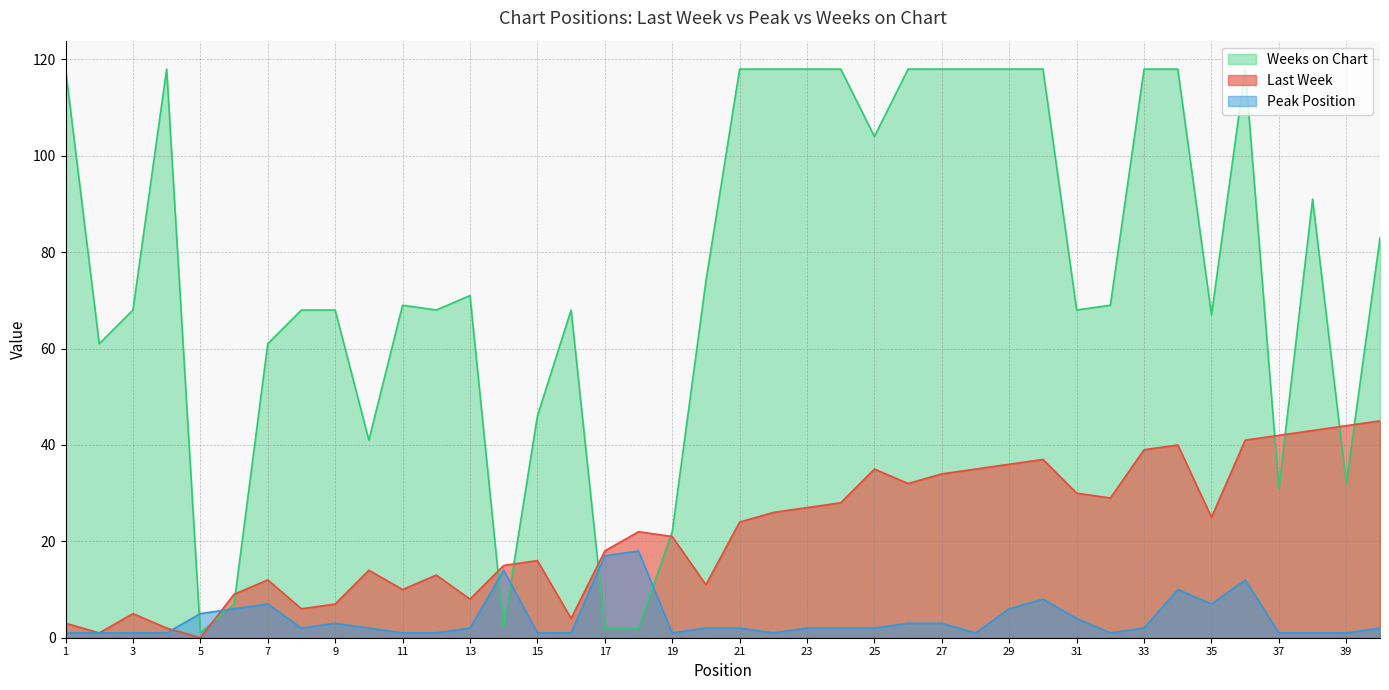

Where is the first local minimum for Weeks on Chart?

2